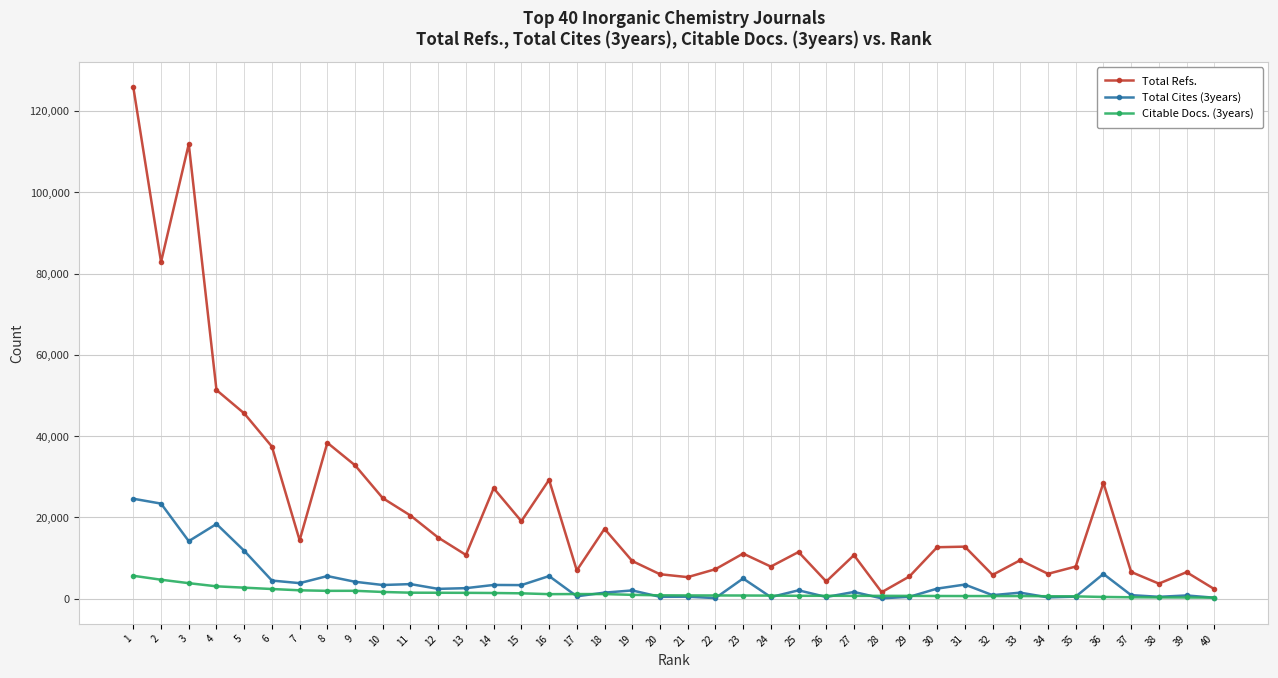

What are all the series names shown in the legend?

Total Refs., Total Cites (3years), Citable Docs. (3years)